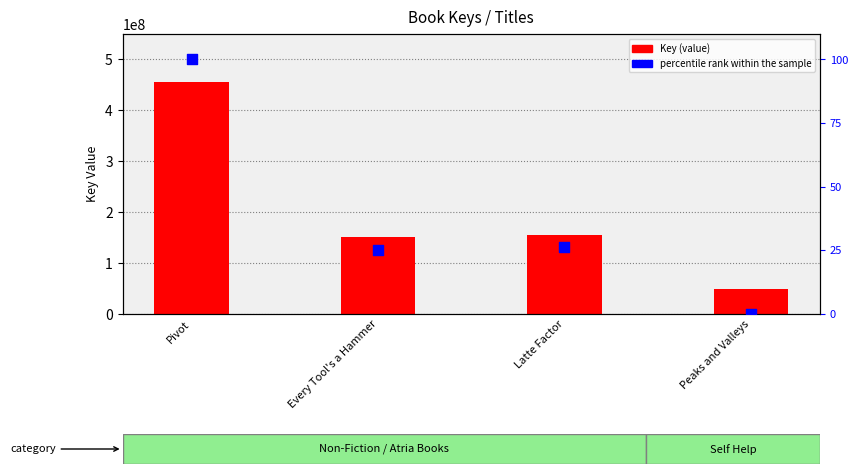

At how many categories does at least one series exceed 233931215?

1